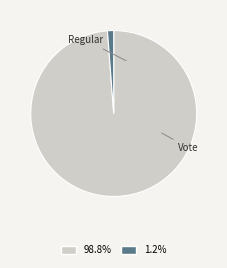

Which category has the smallest portion of the pie?

Vote